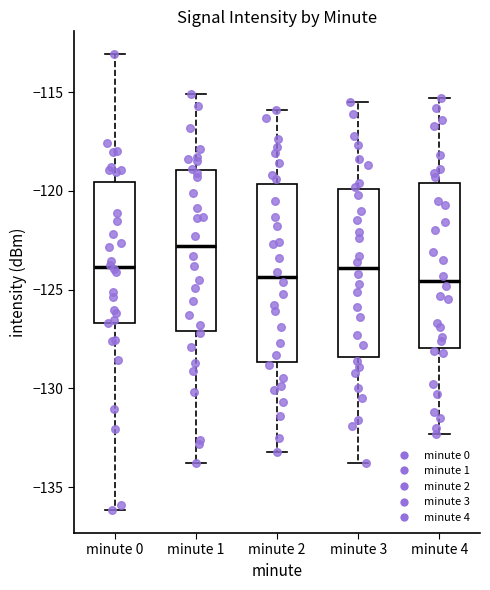

Comparing the boxes themselves (not the whiskers), which one is the tallest?

minute 2